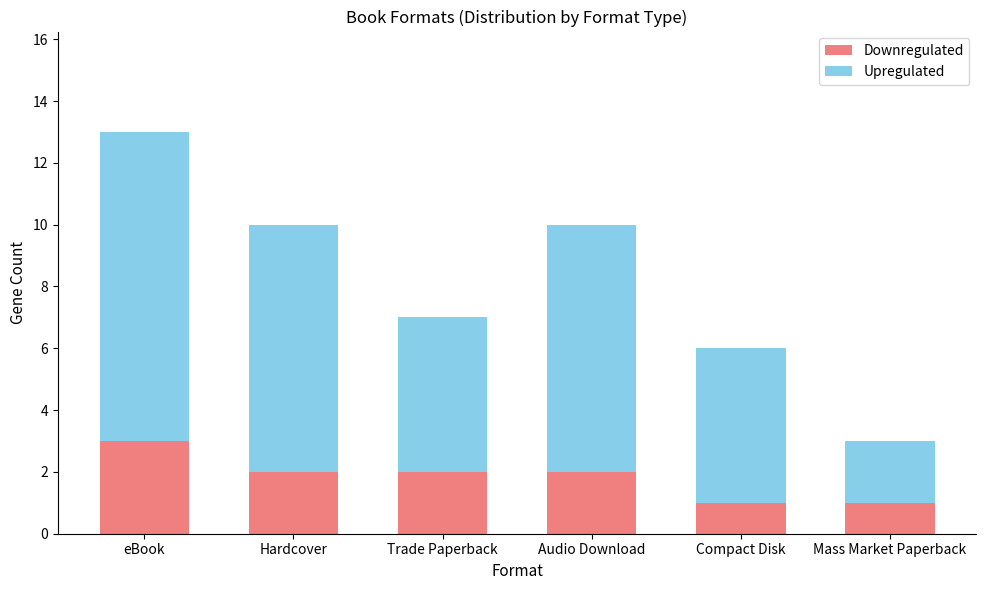

What is the highest value of the Downregulated series?

3